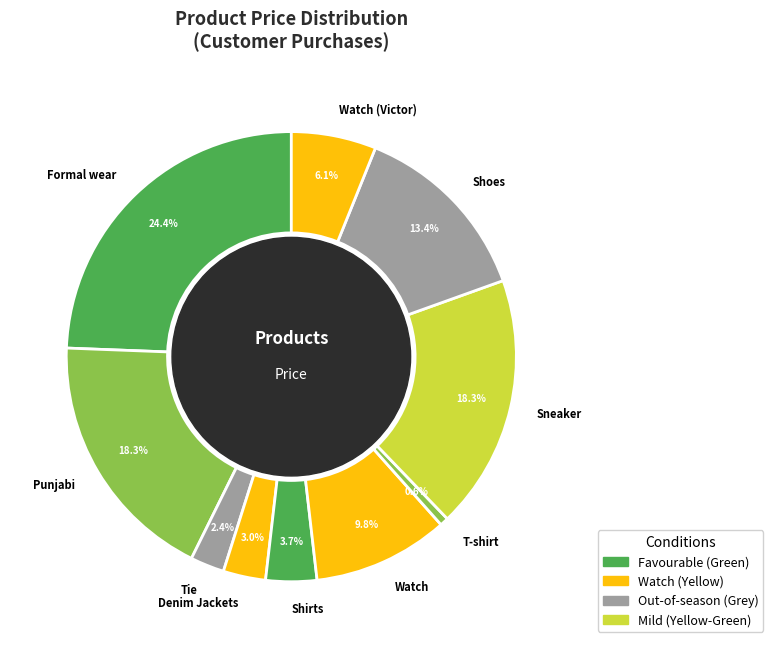

How many slices are in this pie chart?

10